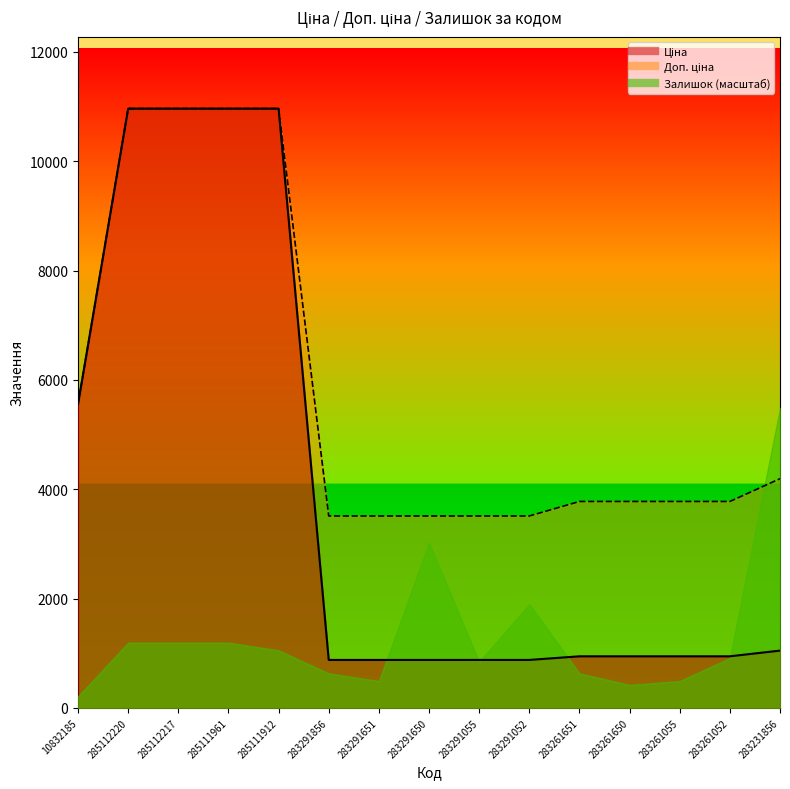

True or false: Доп. ціна and Ціна intersect in this chart.

False